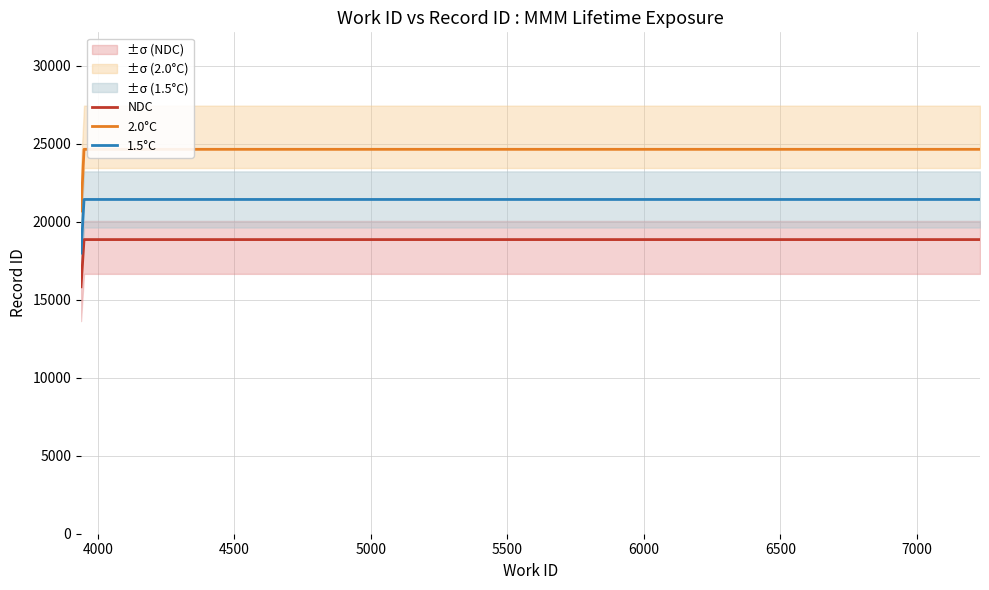

True or false: work_id has a value of 6761 at 6761.

True